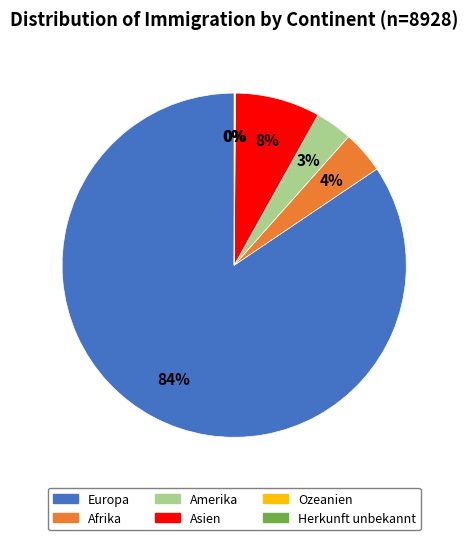

Which has a higher value, Amerika or Afrika?

Afrika